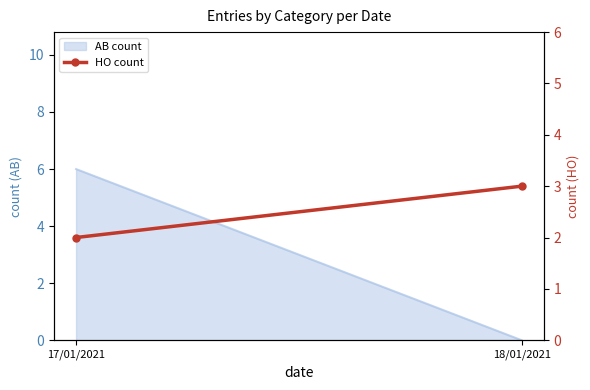

Does the chart have visible grid lines?

No